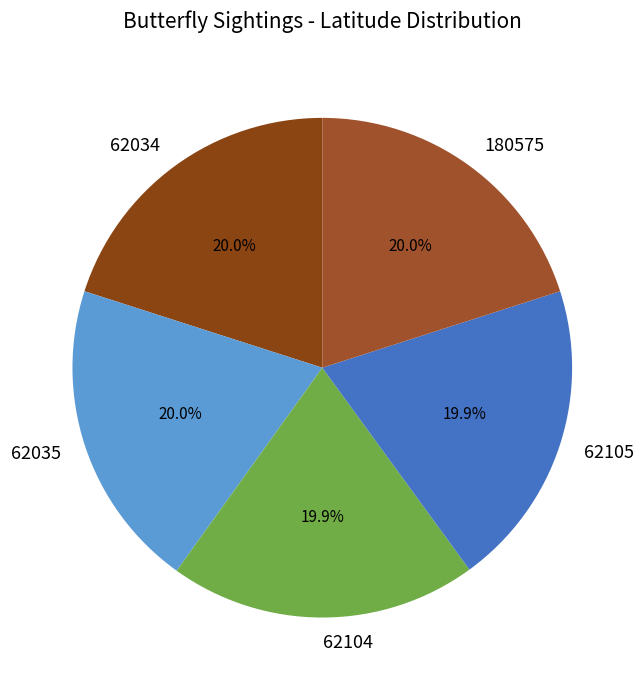

The 62104 slice represents 30% of the pie. True or false?

False